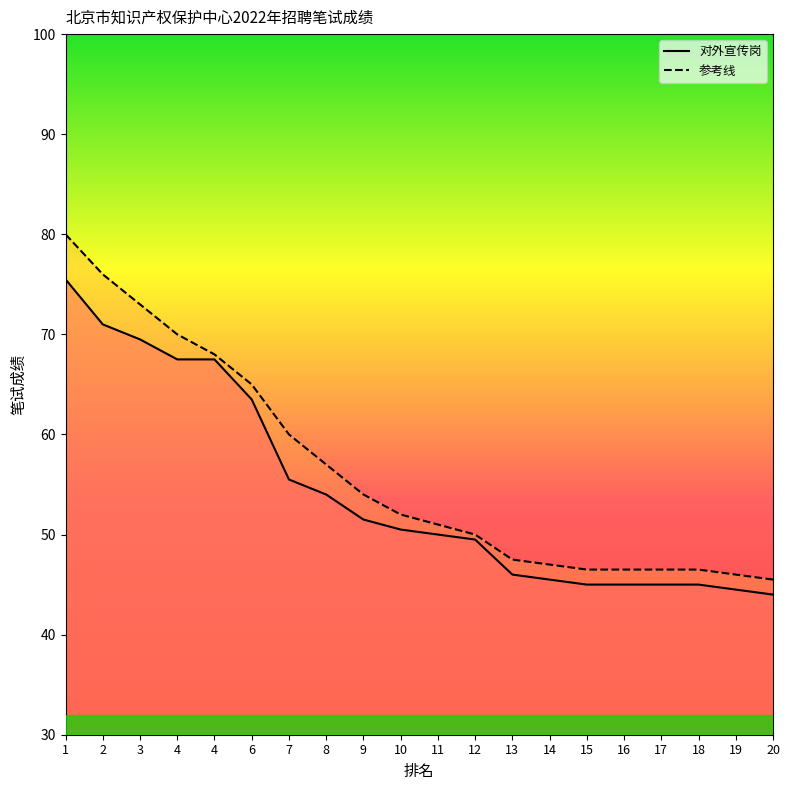

How many distinct data groups are displayed?

2